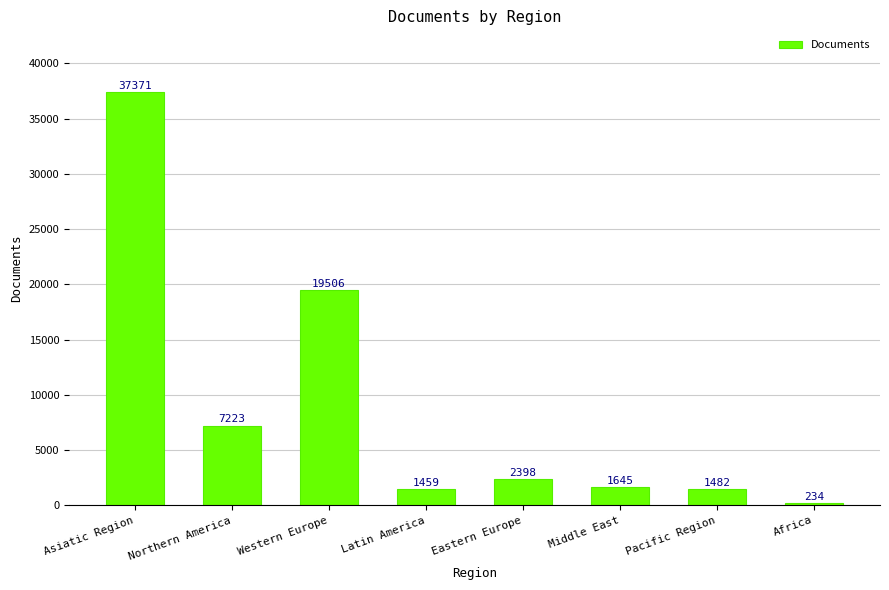

What is the label of the 3rd bar from the right?

Middle East